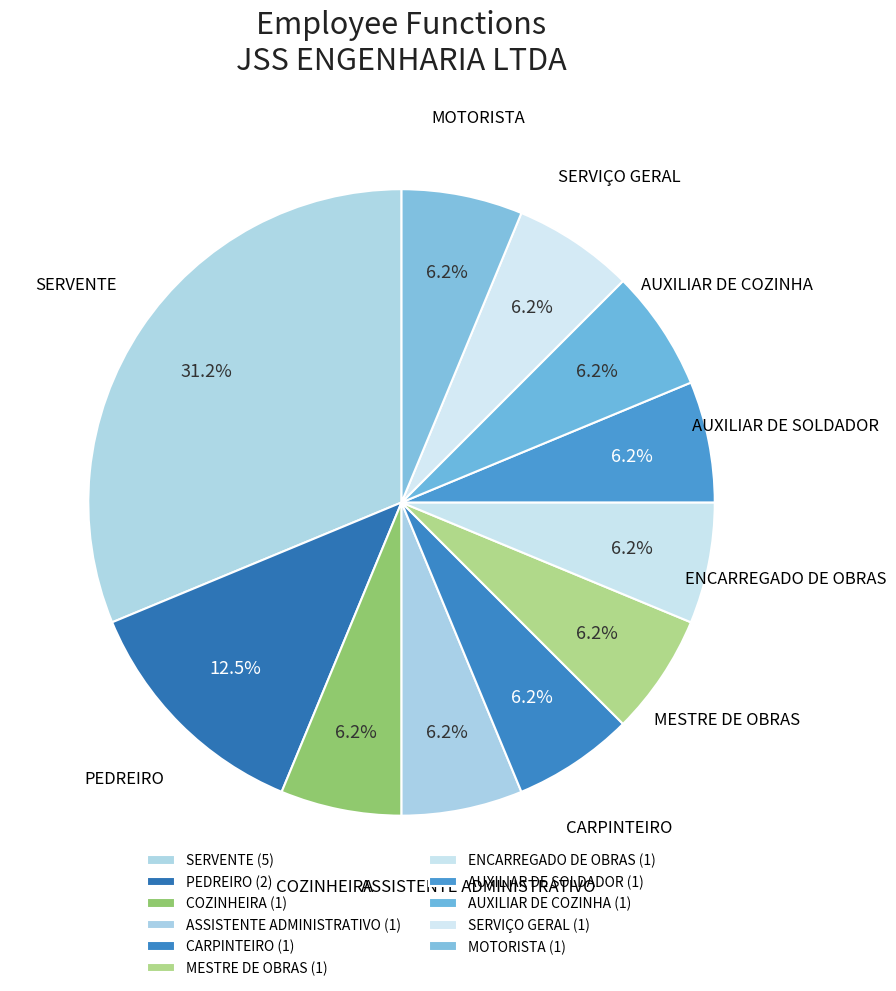

What is the smallest slice in the pie chart?

COZINHEIRA